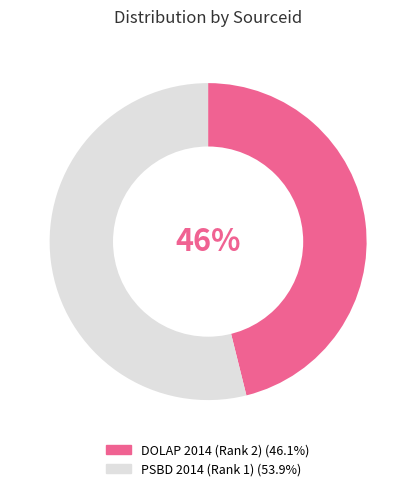

Combined, do DOLAP 2014 (Rank 2) and PSBD 2014 (Rank 1) account for over 50%?

Yes